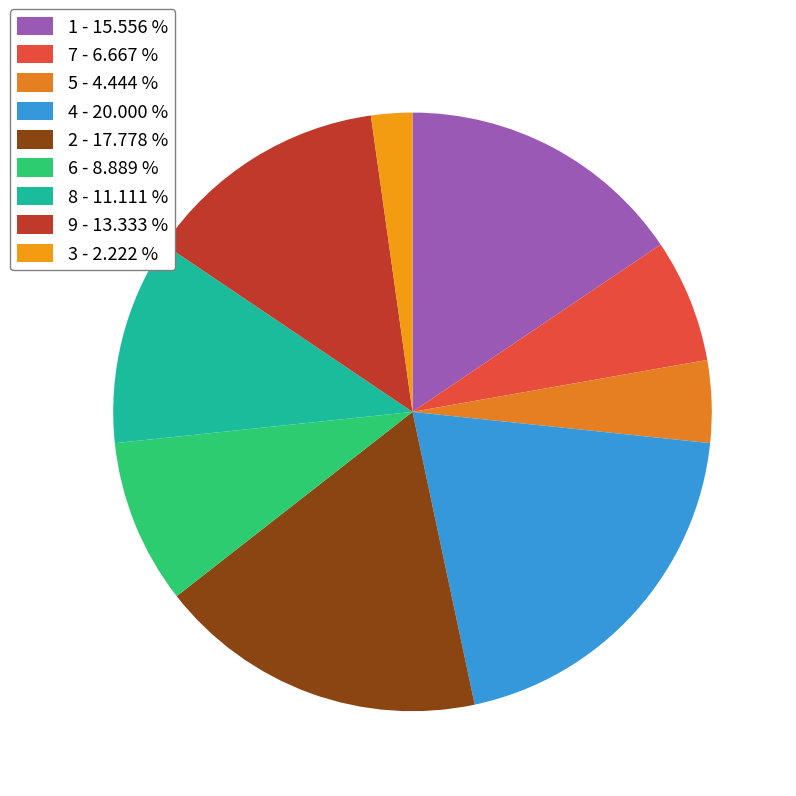

How many slices are in this pie chart?

9